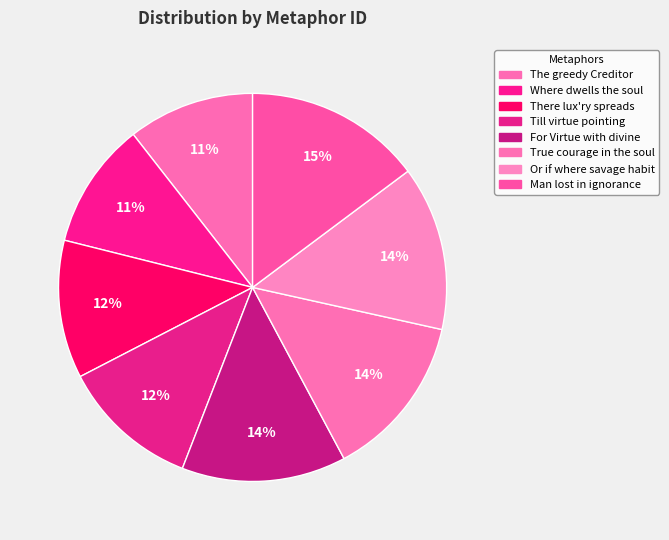

Count the number of slices in the pie.

8